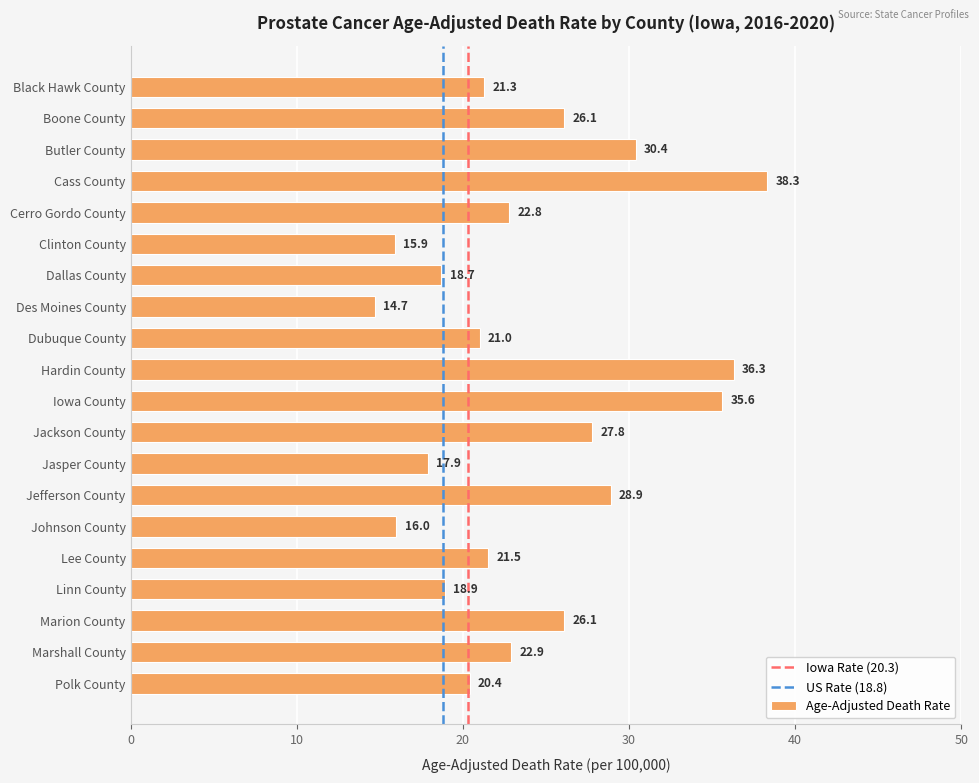

Reading top to bottom, extract all data points from this chart.

21.3	26.1	30.4	38.3	22.8	15.9	18.7	14.7	21.0	36.3	35.6	27.8	17.9	28.9	16.0	21.5	18.9	26.1	22.9	20.4